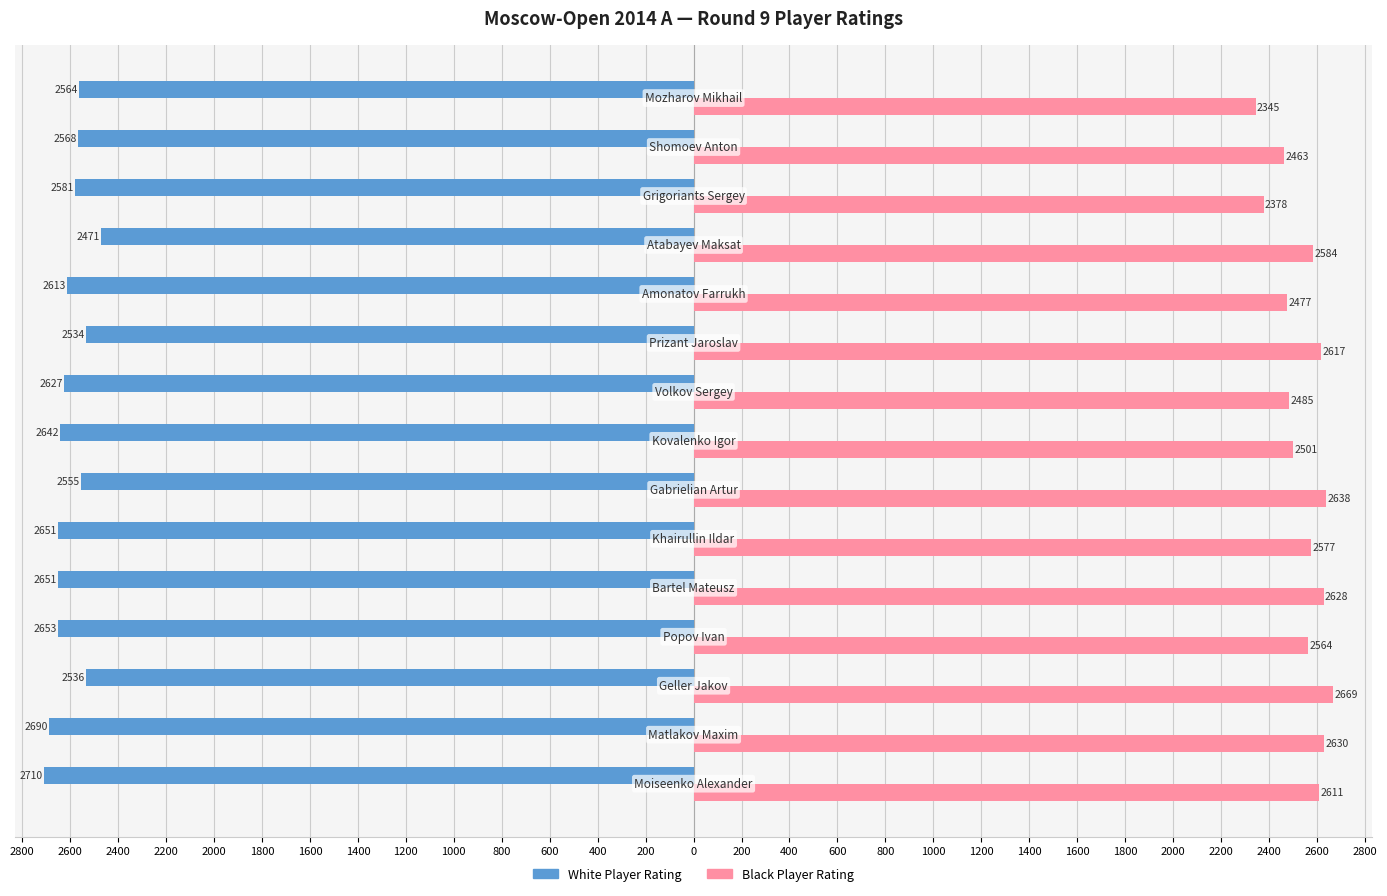

What are all the series names shown in the legend?

White Player Rating, Black Player Rating